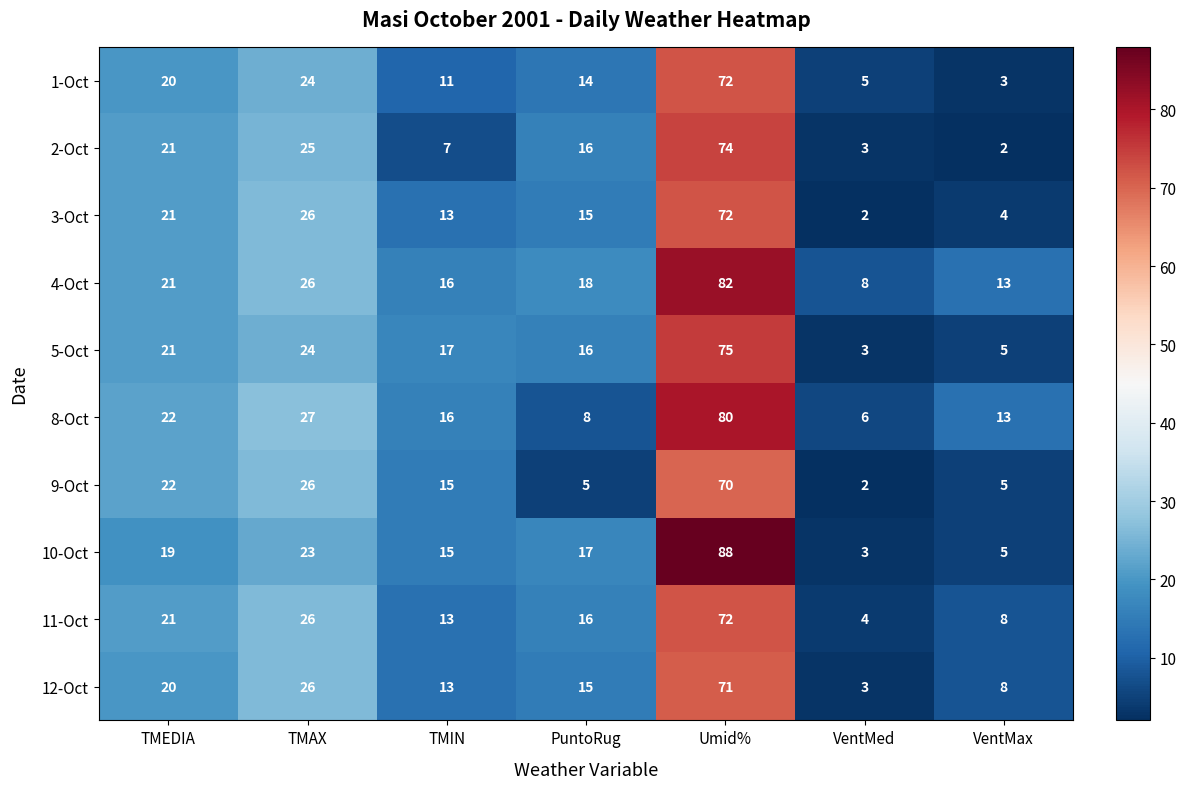

What is the spread (max minus min) of values at TMAX?

4